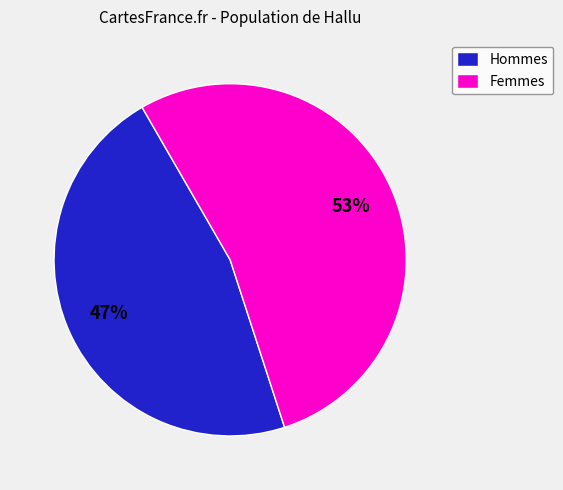

Between Femmes and Hommes, which is larger?

Femmes